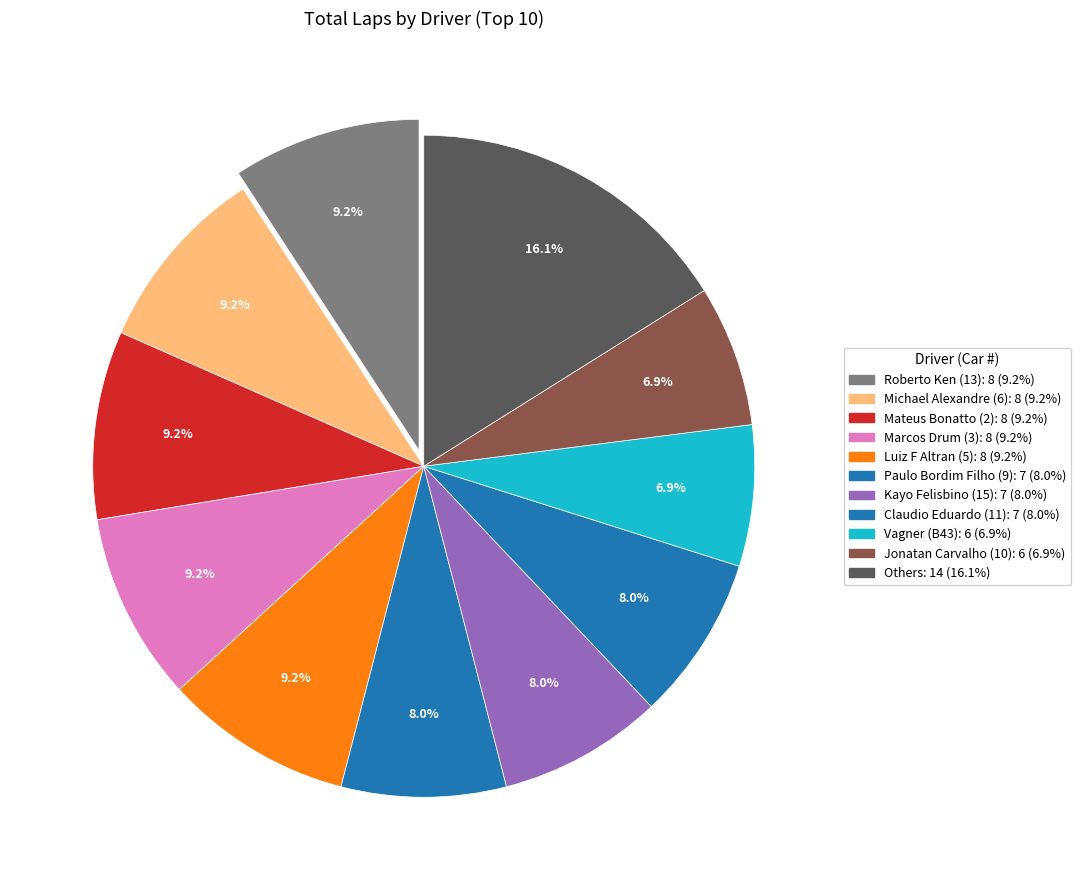

Count the number of slices in the pie.

11